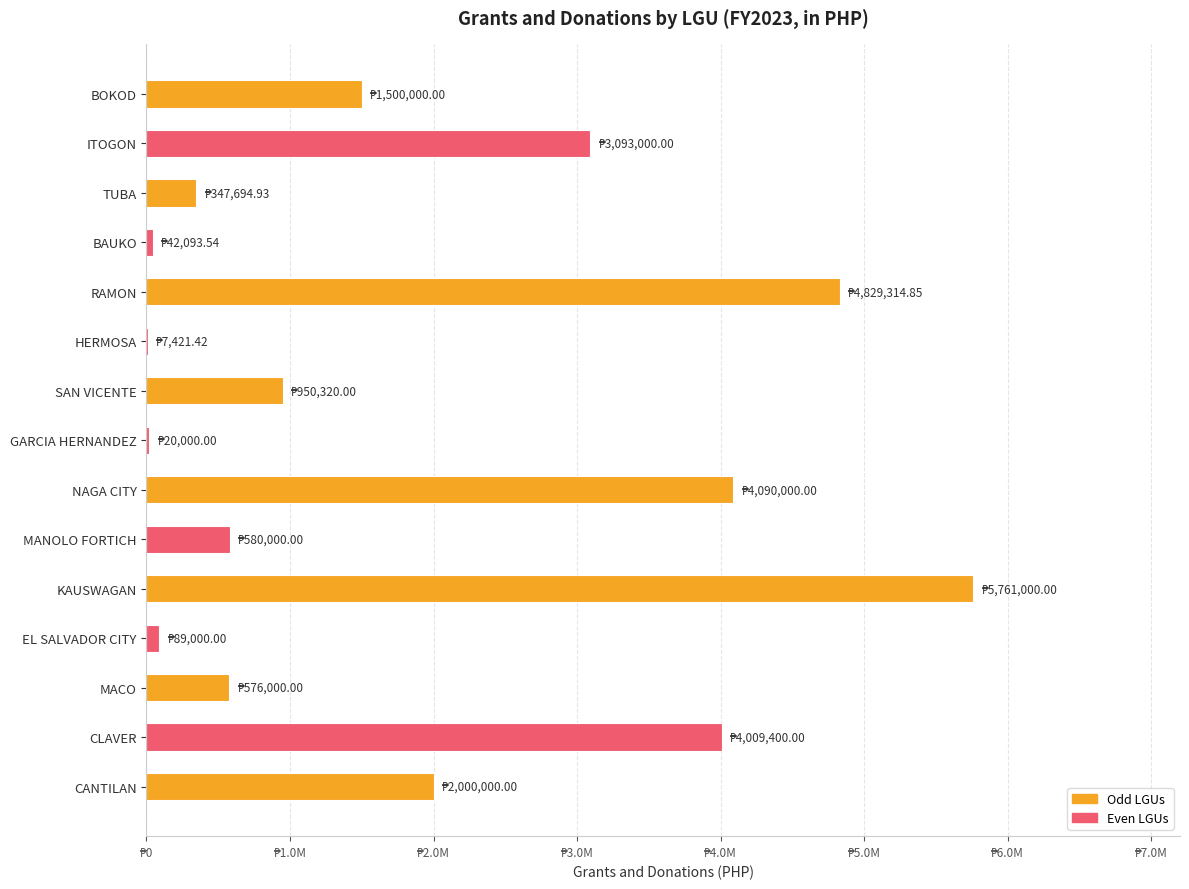

What is the difference between the second highest and second lowest values?

4809314.8